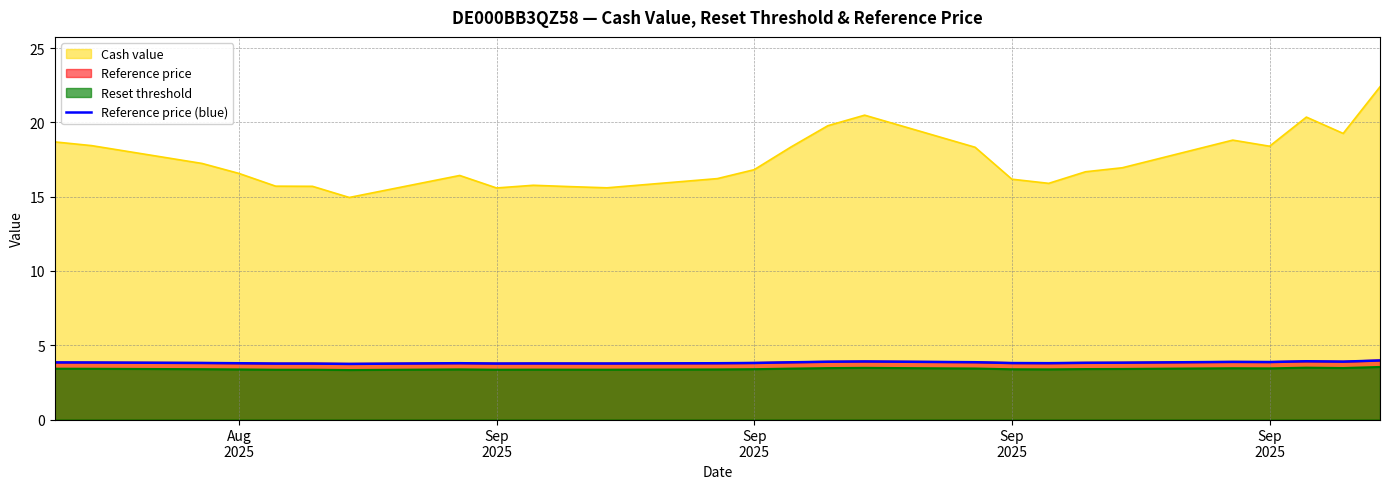

How many interior local peaks (higher than both neighbors) does the data have?

5